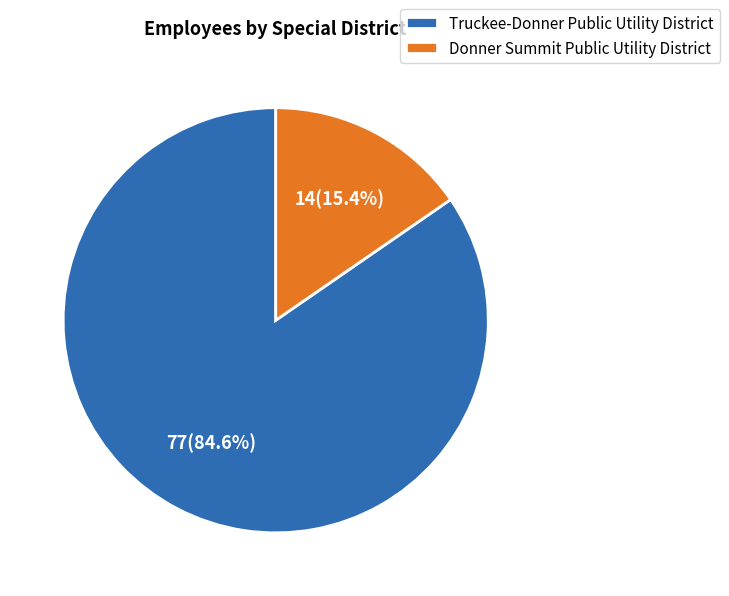

What percentage do Donner Summit Public Utility District and Truckee-Donner Public Utility District together represent?

100.0%